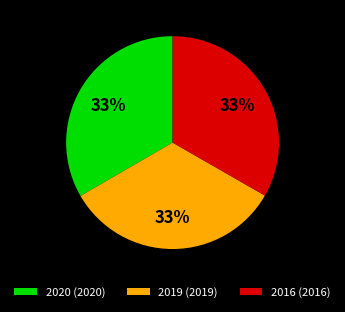

Combined, do 2019 and 2020 account for over 50%?

Yes